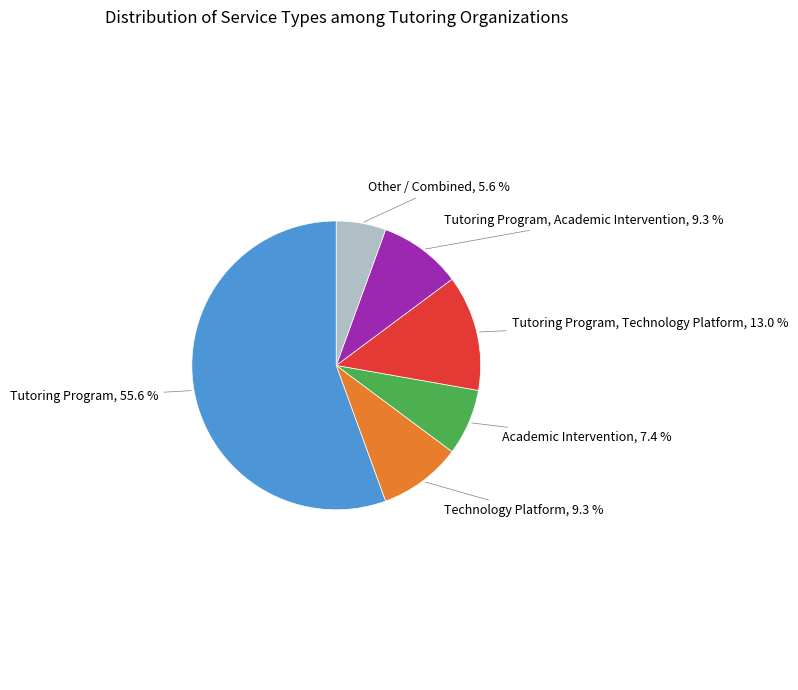

Is there any slice that represents more than half of the pie?

Yes